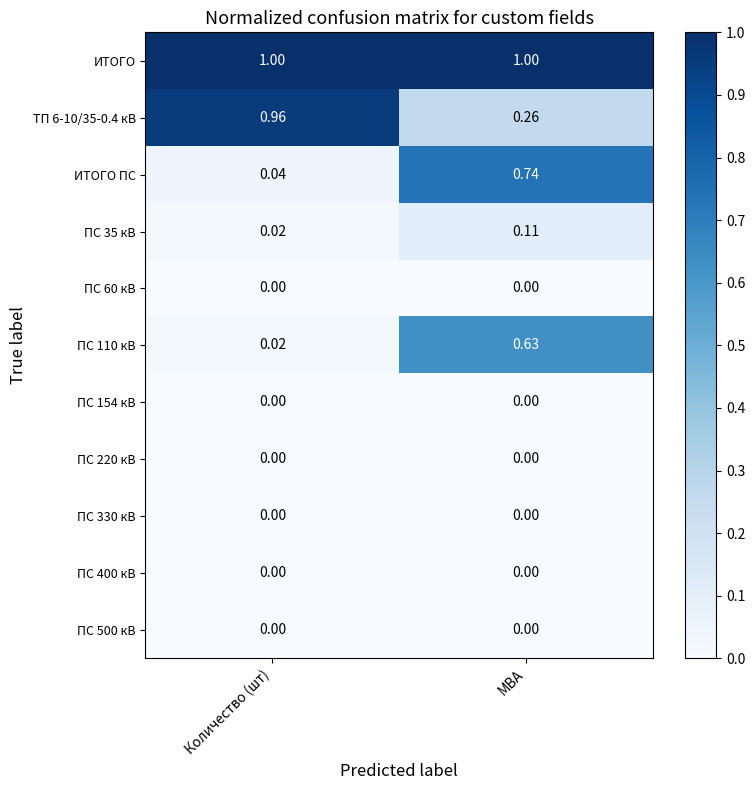

Which series has the largest total across all categories?

ИТОГО